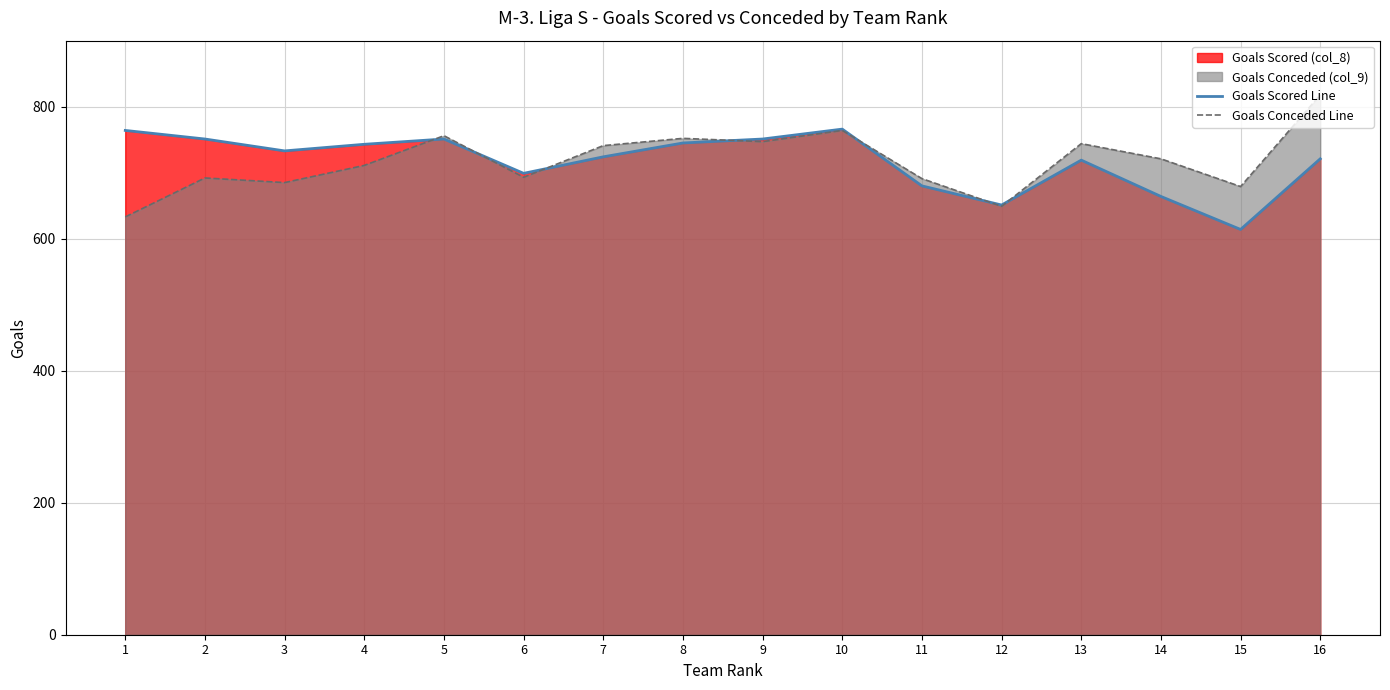

What is the total value across all series at 8?

1497